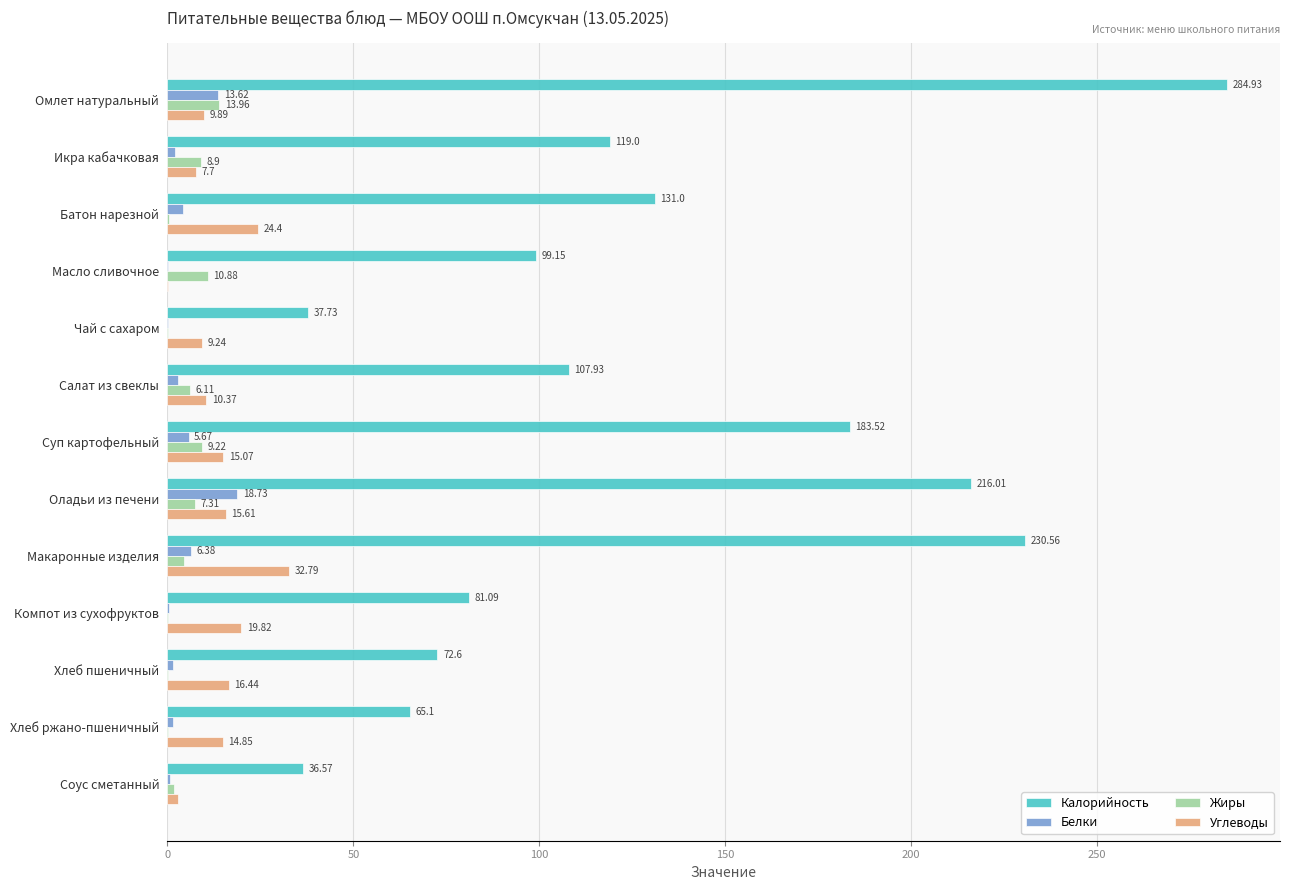

Between Масло сливочное and Чай с сахаром, which series saw the biggest shift?

Калорийность